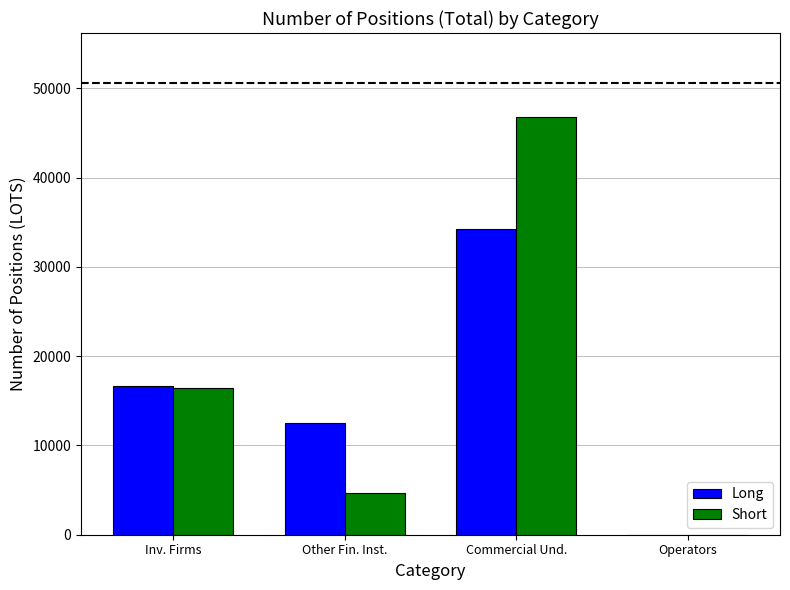

What are all the series names shown in the legend?

Long, Short